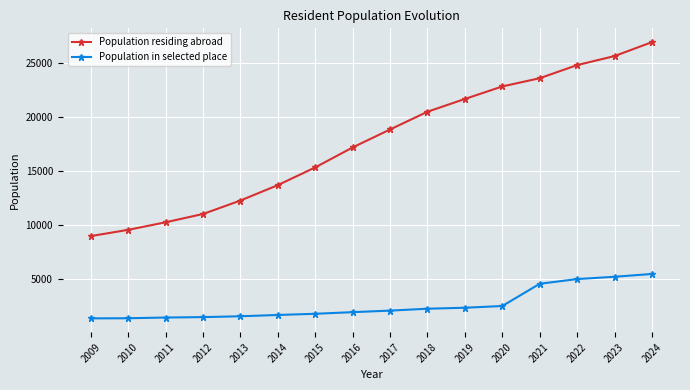

What is the difference between the maximum and minimum values in the Population residing abroad series?

17960